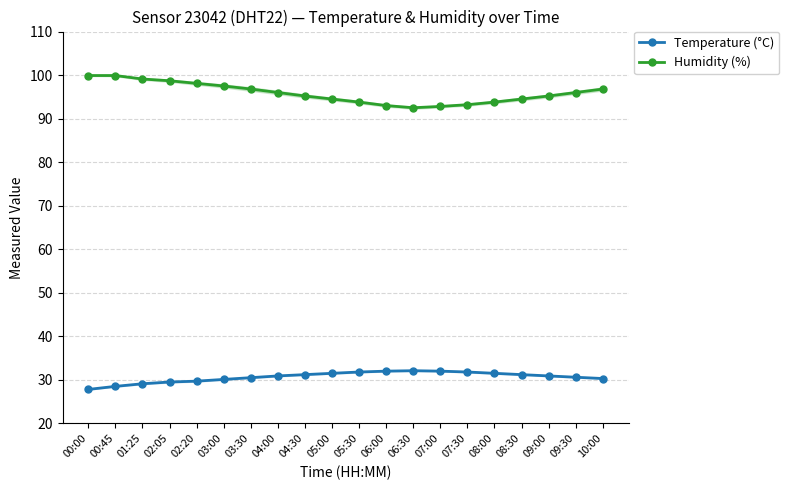

Where is the first local maximum for Temperature (°C)?

06:30